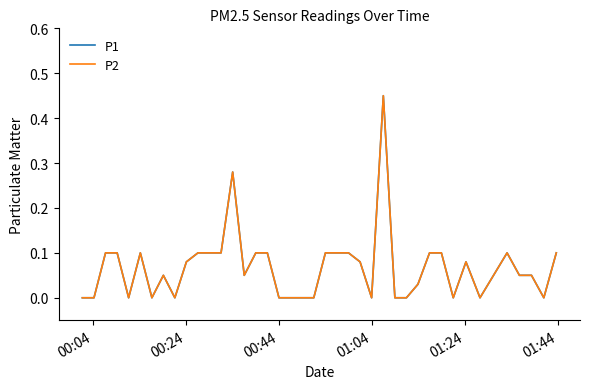

Which series has the largest total across all categories?

P1